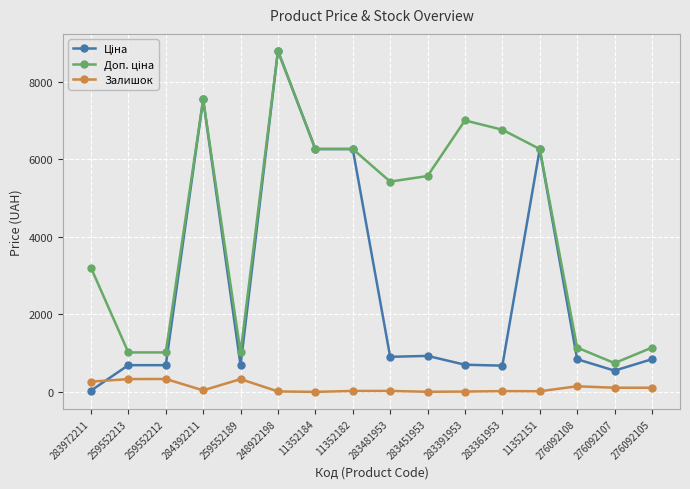

What position from the right is 283361953?

5